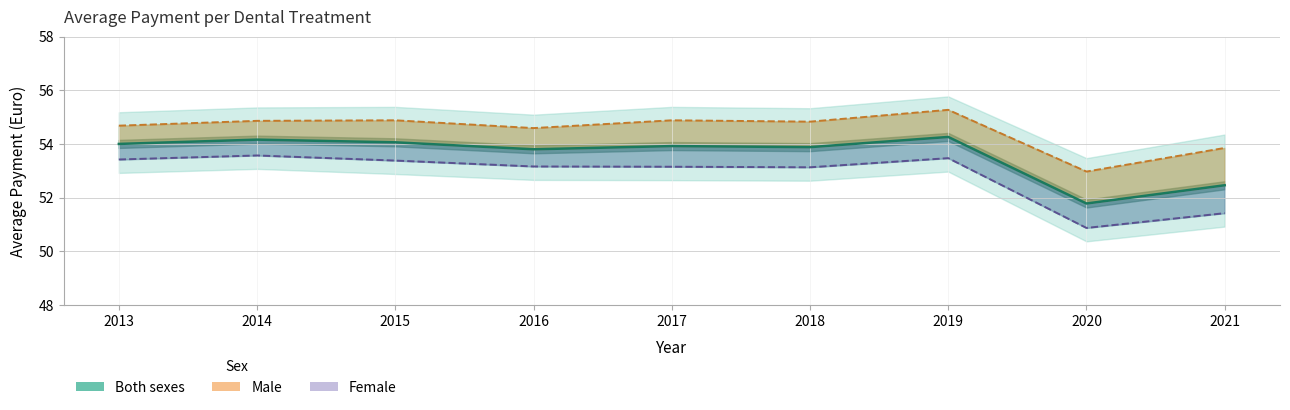

What are all the series names shown in the legend?

Both sexes, Male, Female